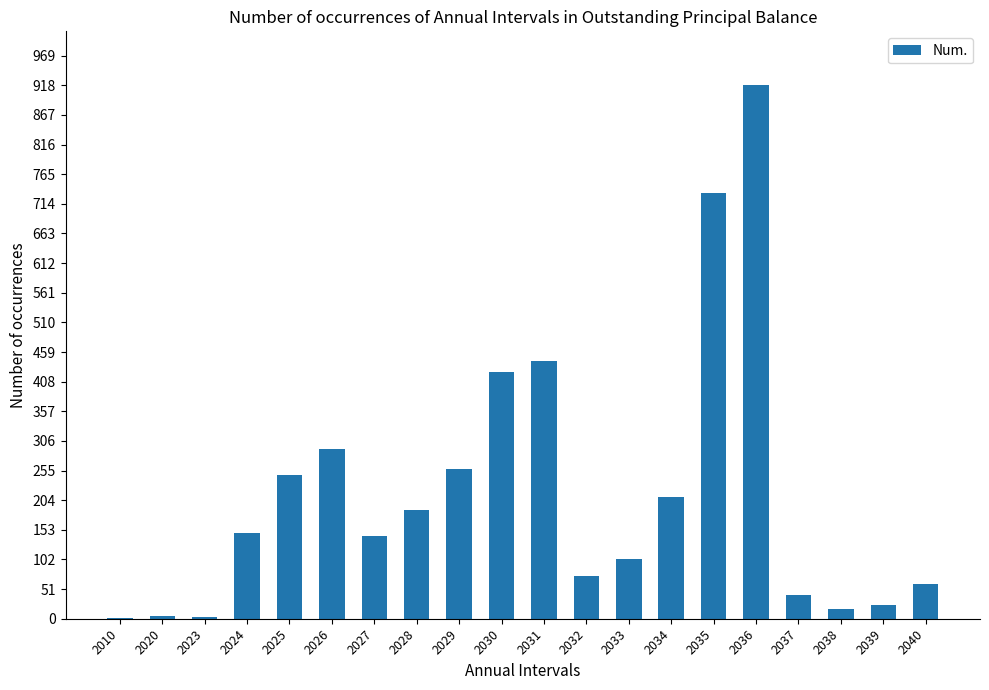

Where is the data nearest to the value 460?

2031